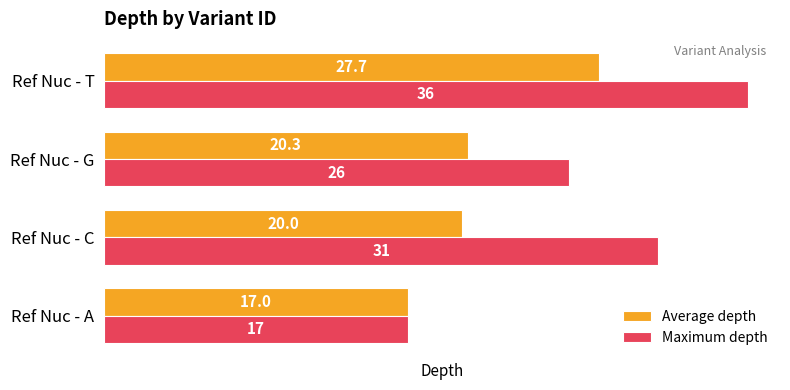

Is it true that Average depth equals 33.0 at Ref Nuc - C?

False